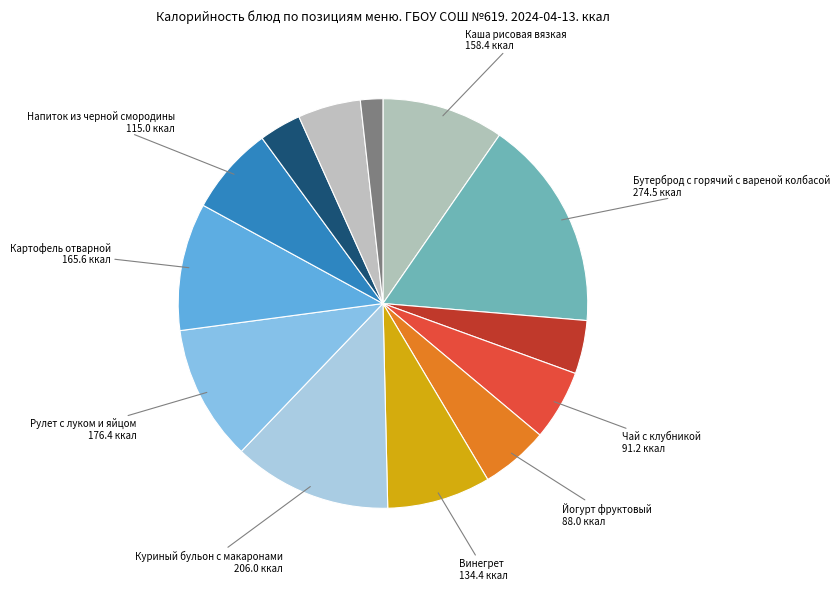

Does any single category account for the majority?

No